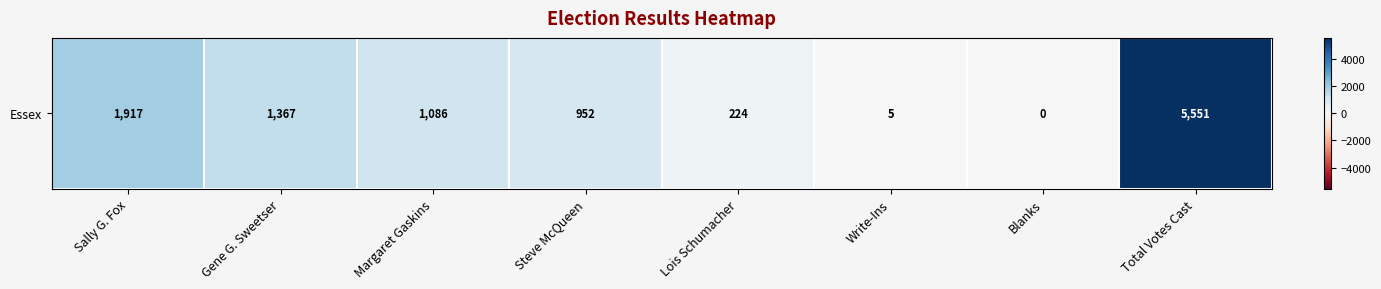

Reading right to left, what are all the values shown in this chart?

5551	0	5	224	952	1086	1367	1917